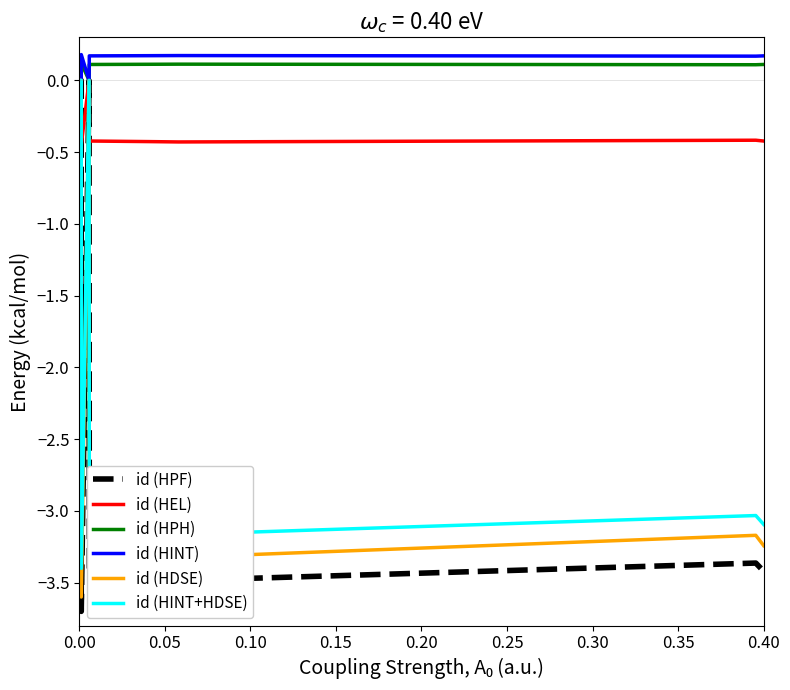

What is the difference between the highest and lowest values at 0.40?

3.6